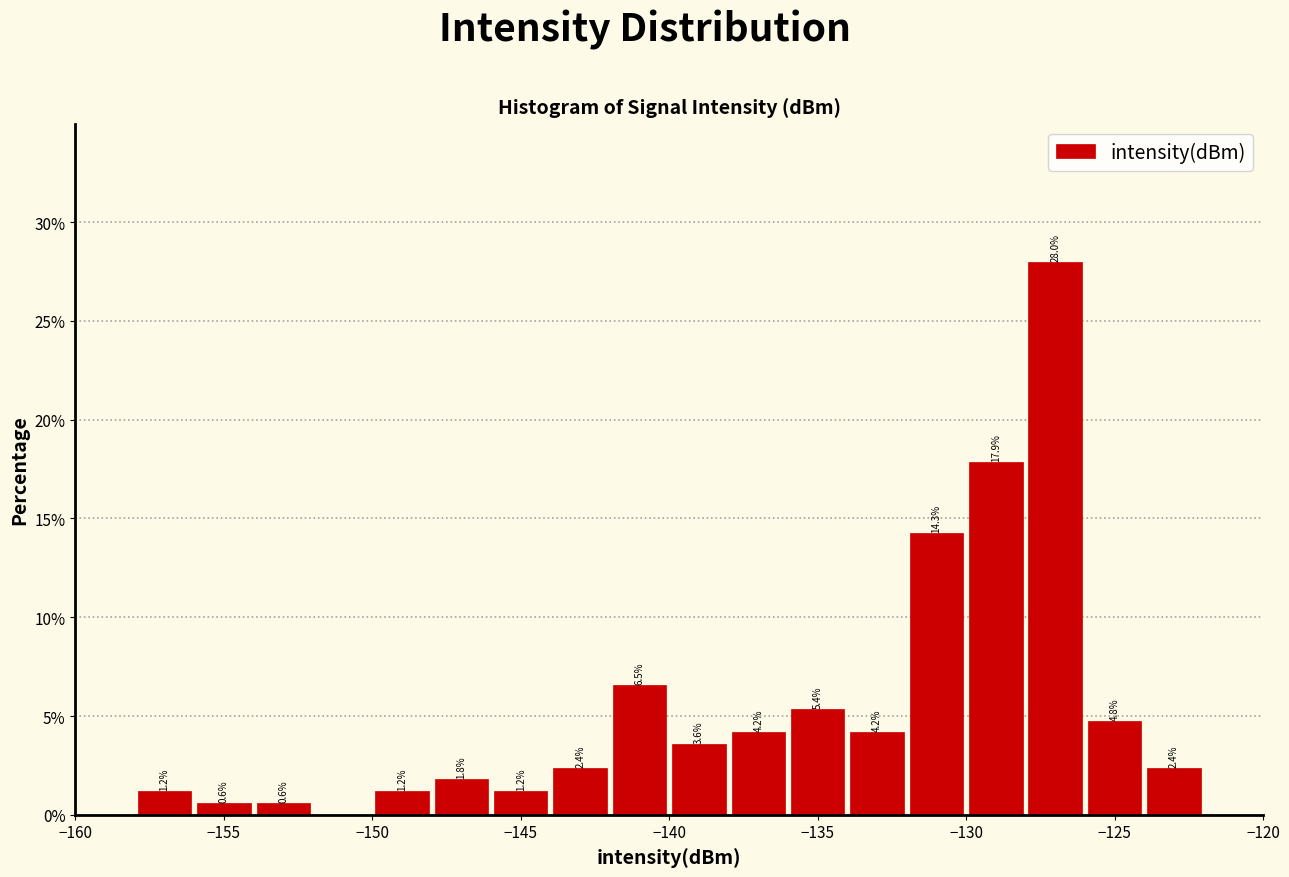

Which range on the x-axis has the tallest bar?

-128 to -126